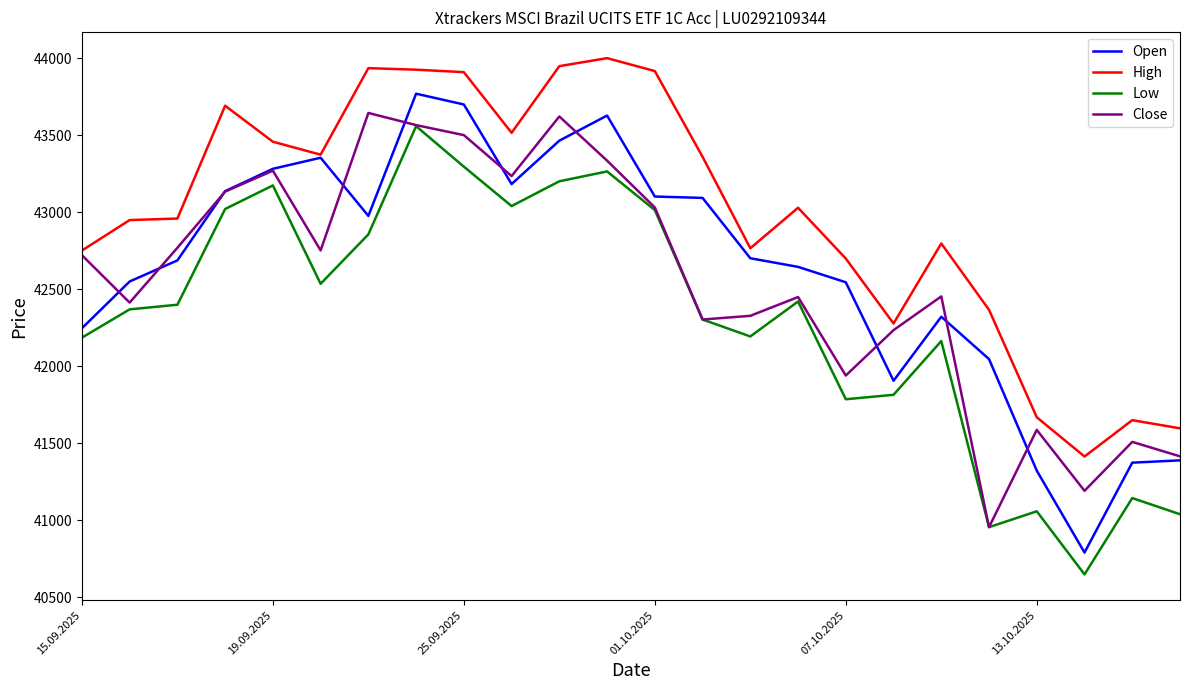

Which series has the largest total across all categories?

High